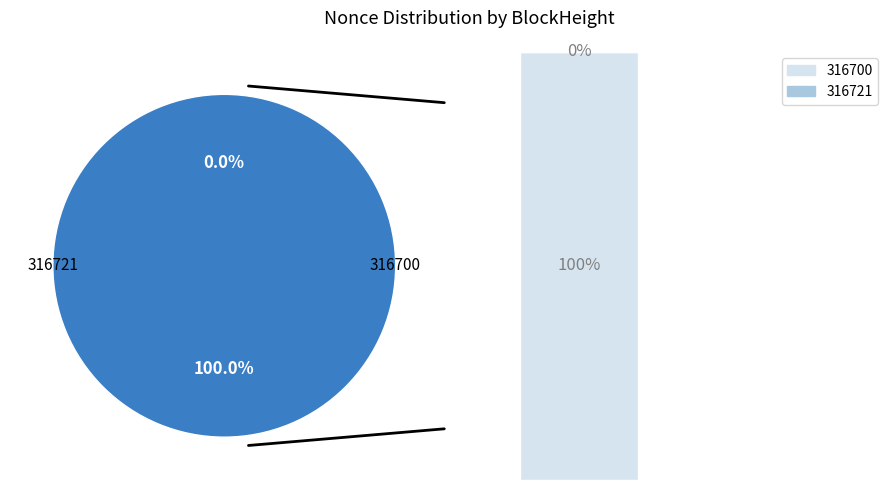

Which slice is the smallest?

316721